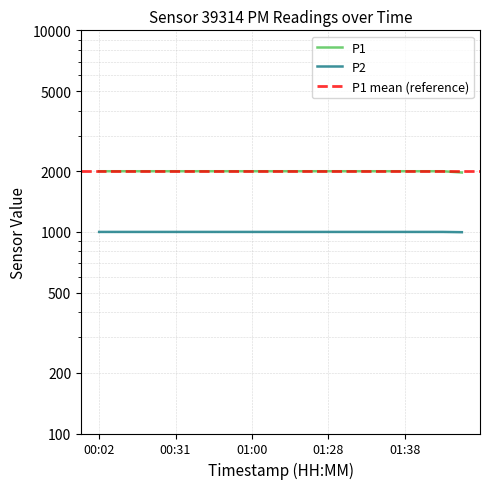

True or false: P1 and P2 cross at least once.

False